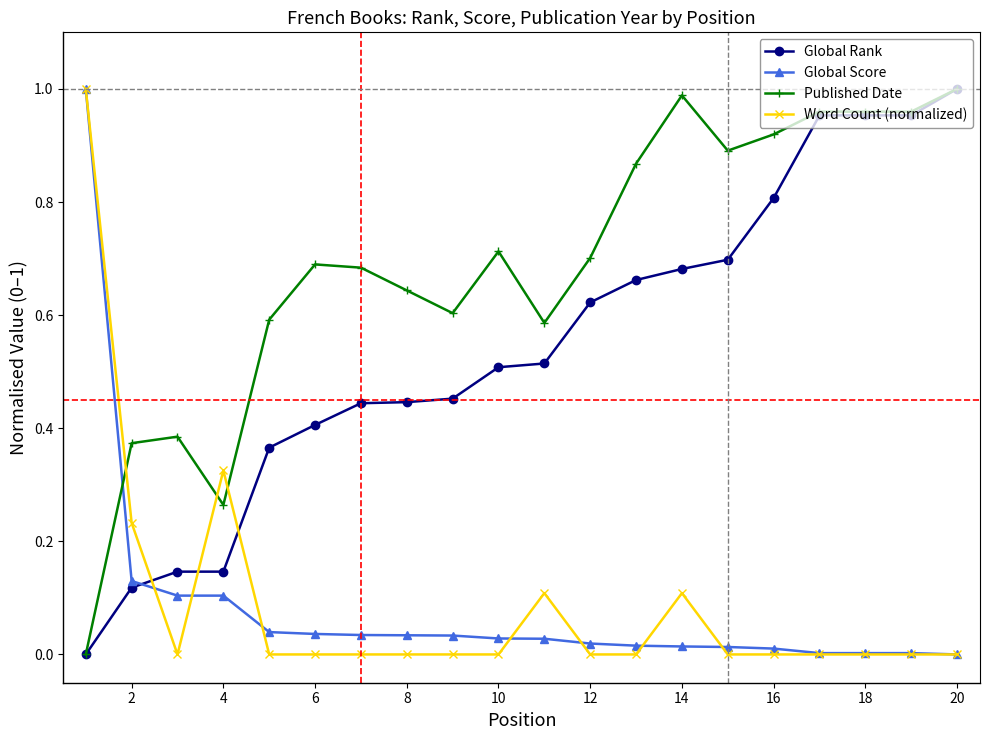

Which series has the largest total across all categories?

Published Date